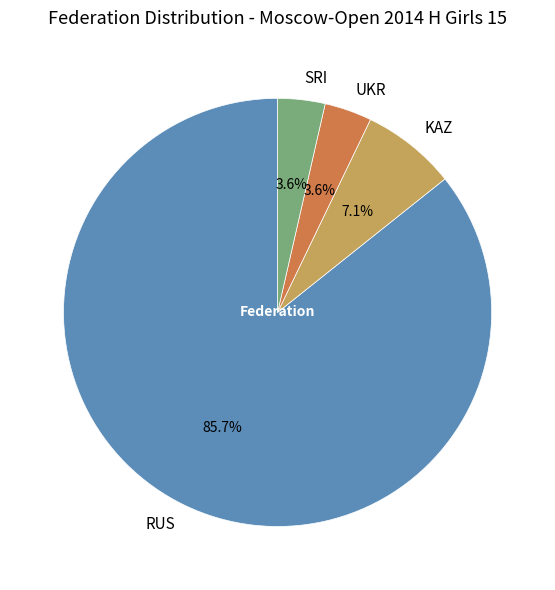

How many segments does this pie chart have?

4